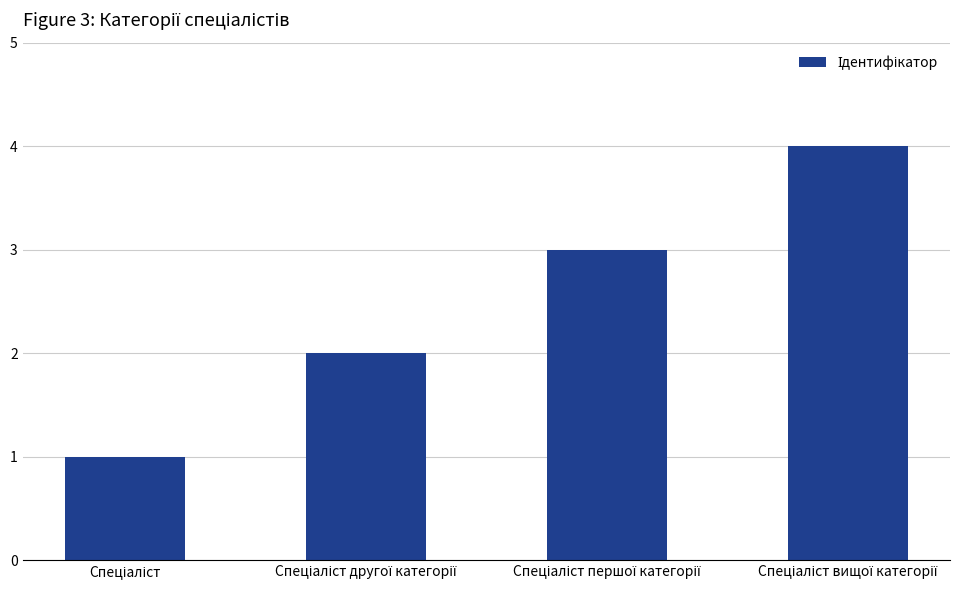

How many values are below 3?

2